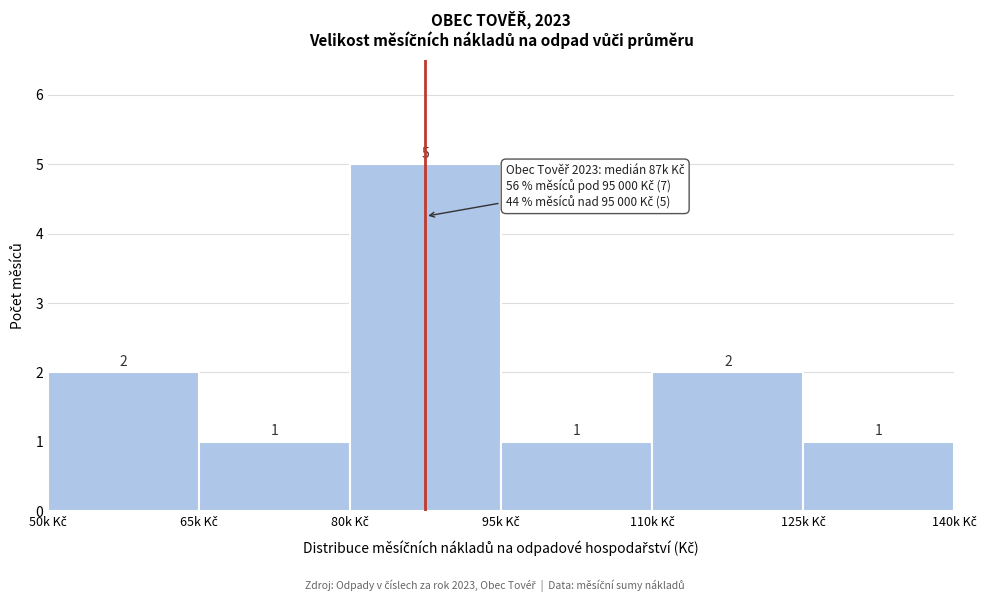

Reading right to left, what are all the values shown in this chart?

1	2	1	5	1	2